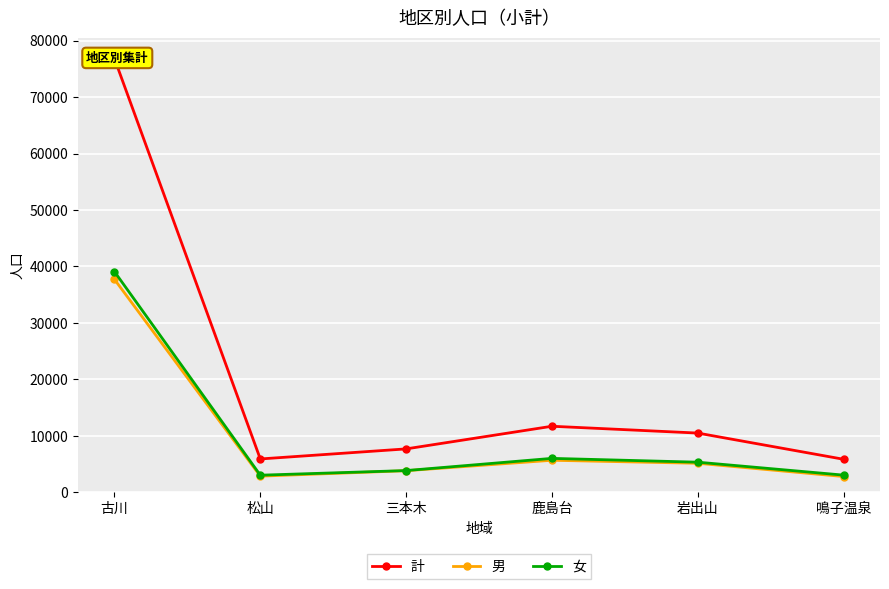

Count the number of categories in the chart.

6